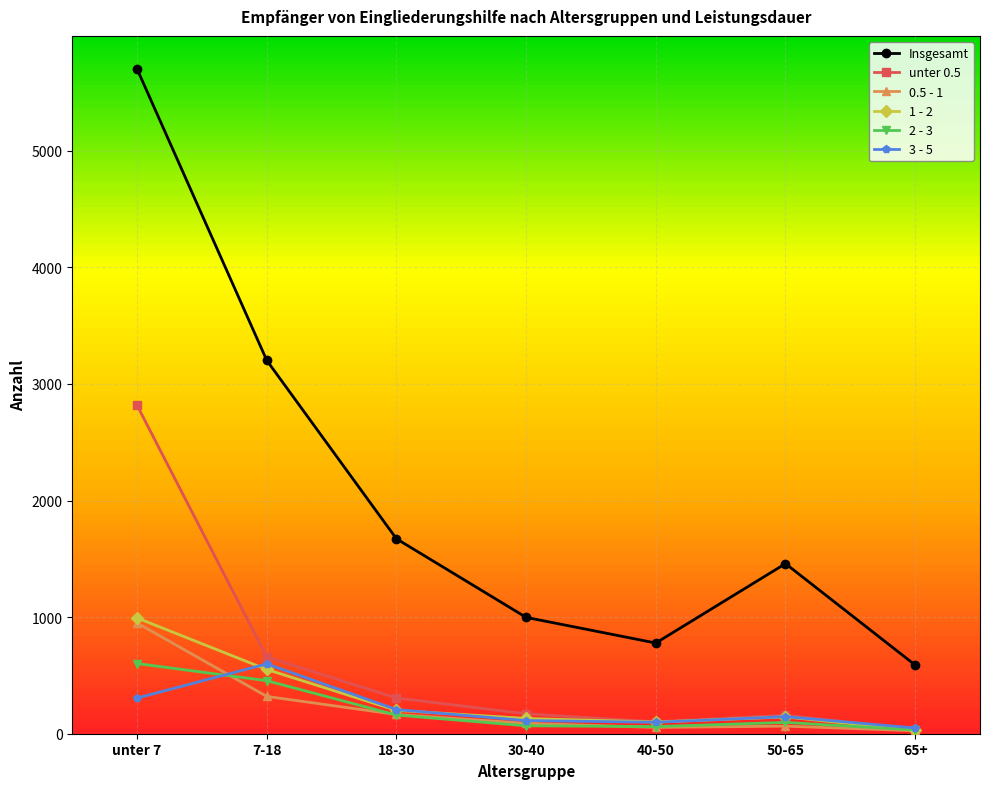

How many intersections are there between 1 - 2 and 3 - 5?

3